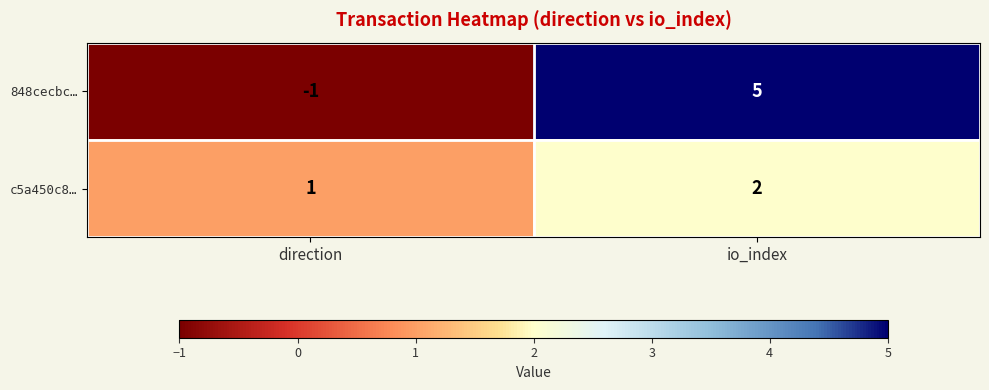

What is the total value across all series at io_index?

7